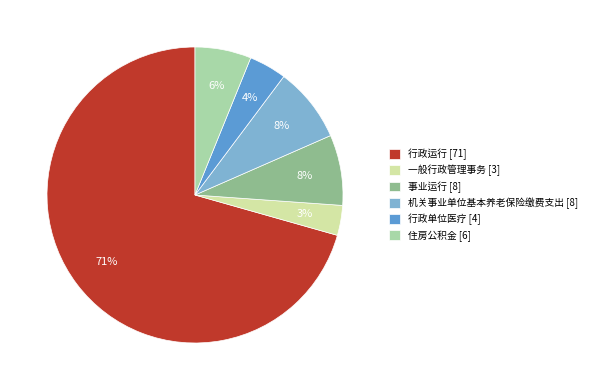

Does 行政运行 represent more than half of the total?

Yes